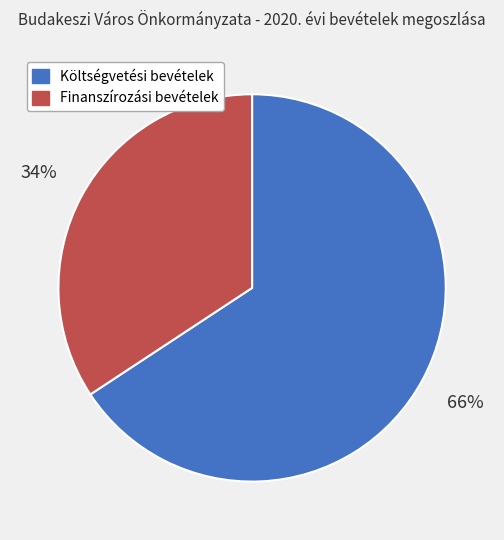

Which slice is the smallest?

Finanszírozási bevételek